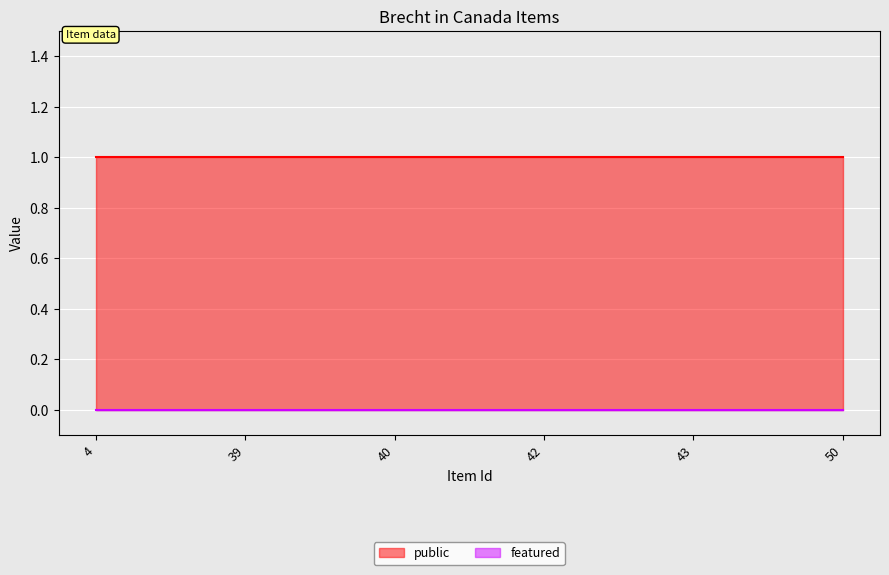

At how many categories does at least one series exceed 0?

6